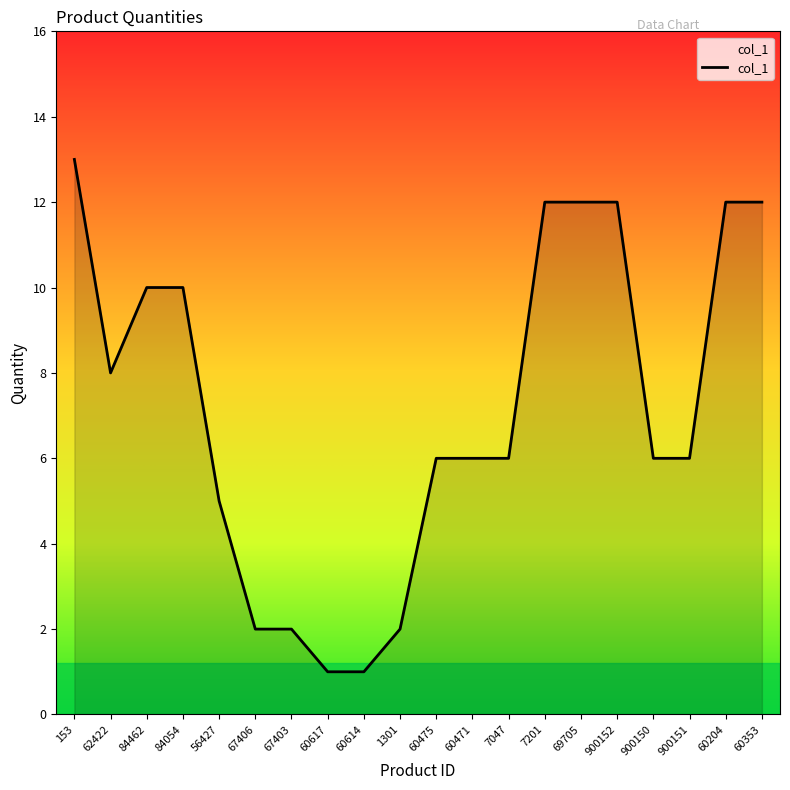

What is the difference between the maximum and second lowest values?

12